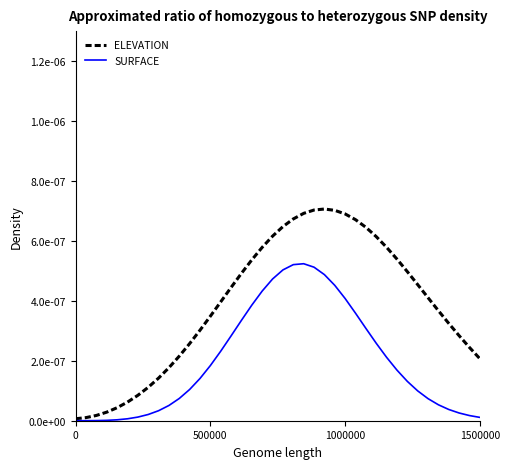

List the series in order of their overall mean, highest first.

ELEVATION, SURFACE